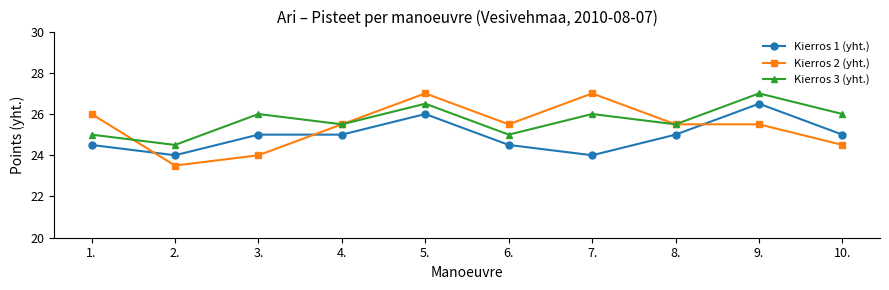

True or false: Kierros 2 (yht.) has a value of 42.1 at 6..

False